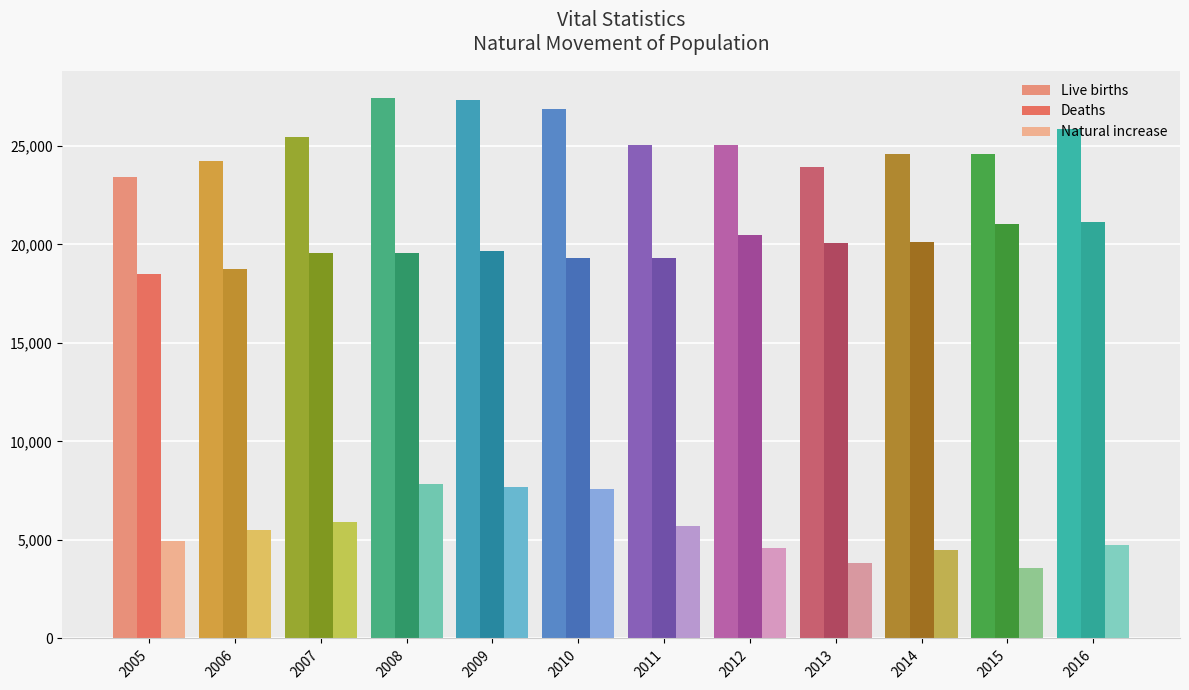

What is the value of the Deaths bar at the 2nd from the left?

18766